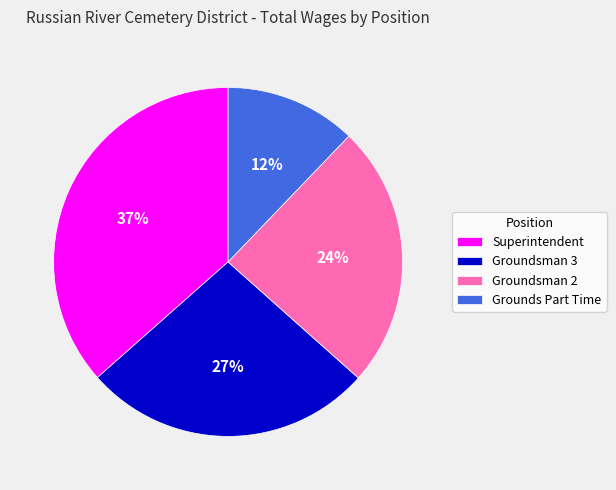

What percentage is the Groundsman 3 slice, to the nearest percent?

27%